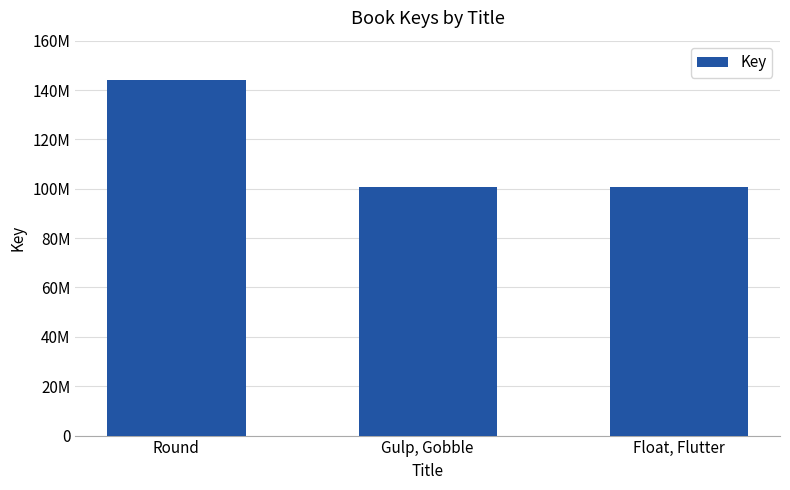

Where is the data nearest to the value 122362700?

Gulp, Gobble